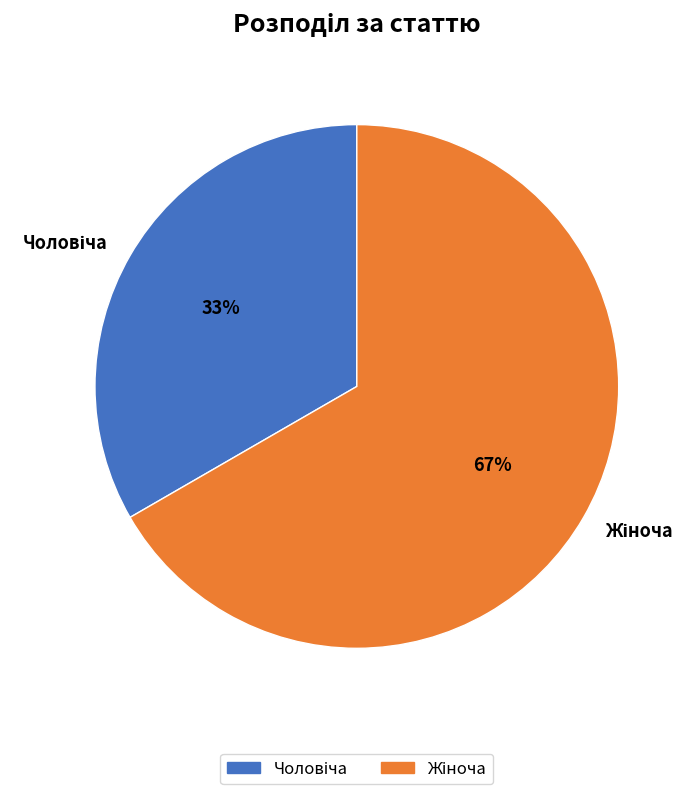

Does any single category account for the majority?

Yes